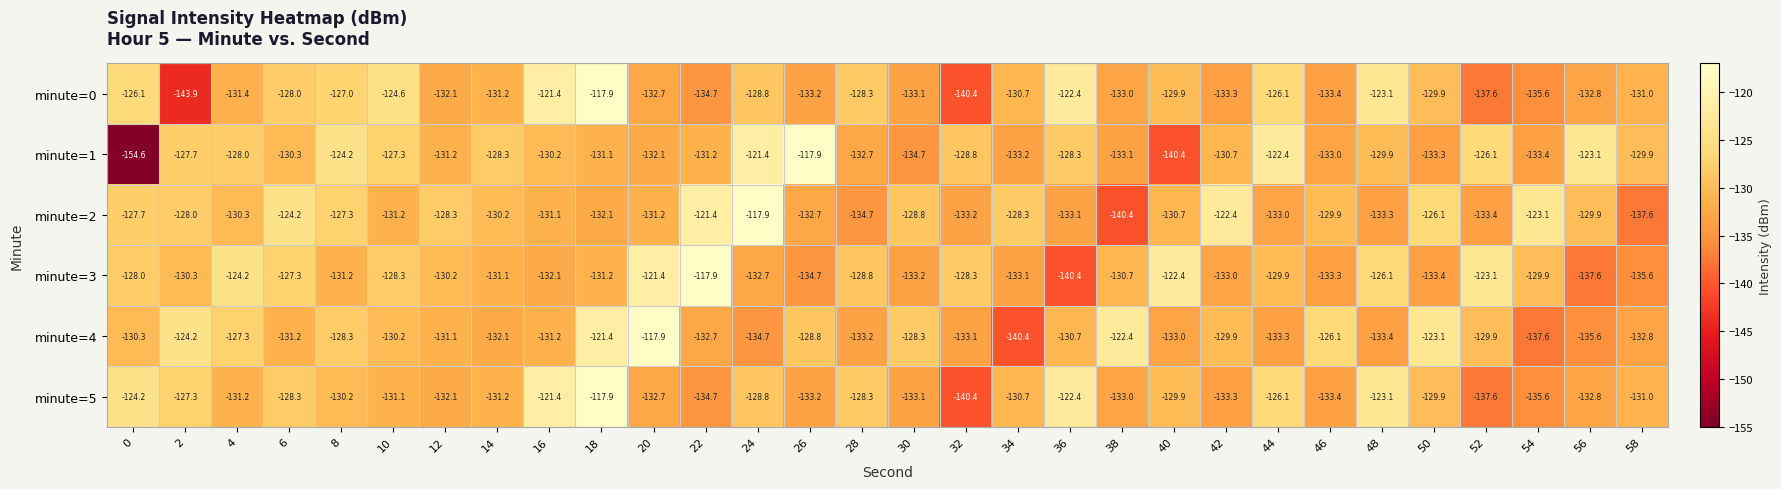

What value does the minute=0 series have at 24?

-128.8